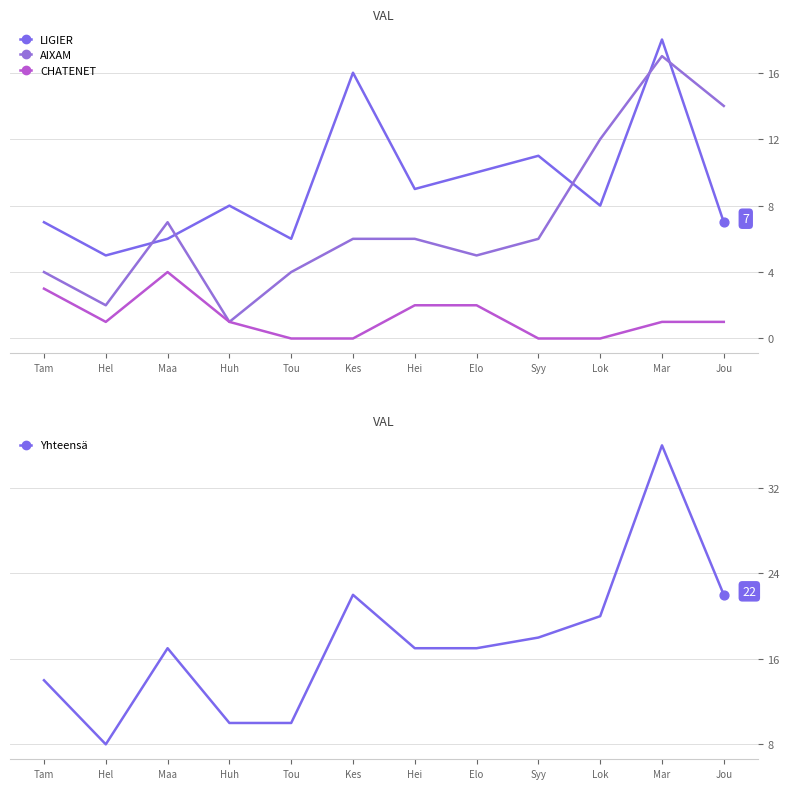

What is the total value across all series at Lok?

40